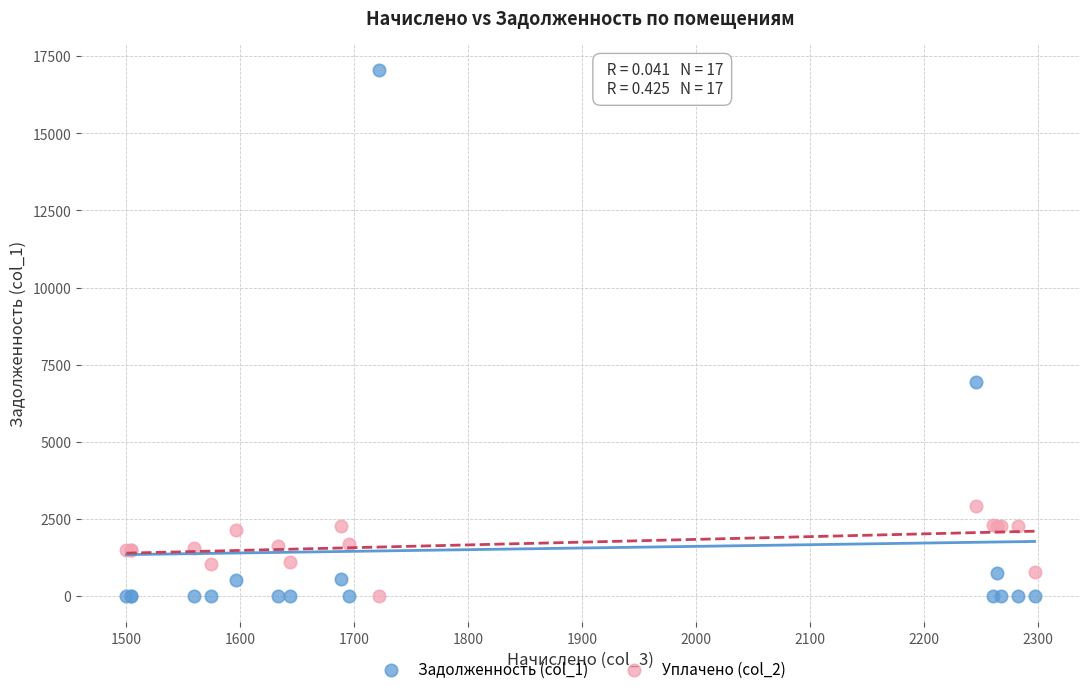

What are all the series names shown in the legend?

Задолженность (col_1), Уплачено (col_2)